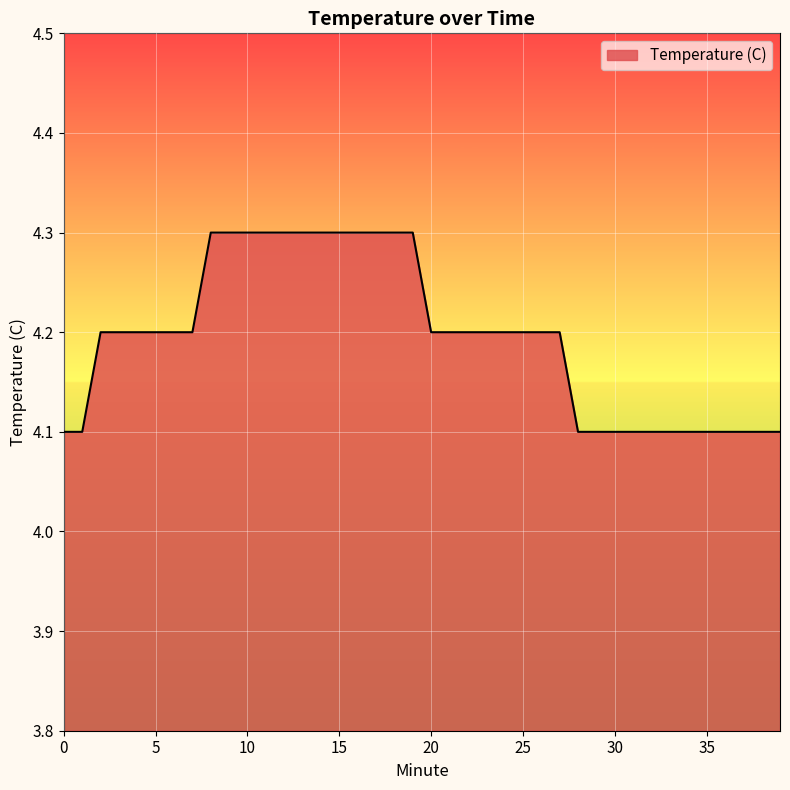

What is the smallest value displayed?

4.1